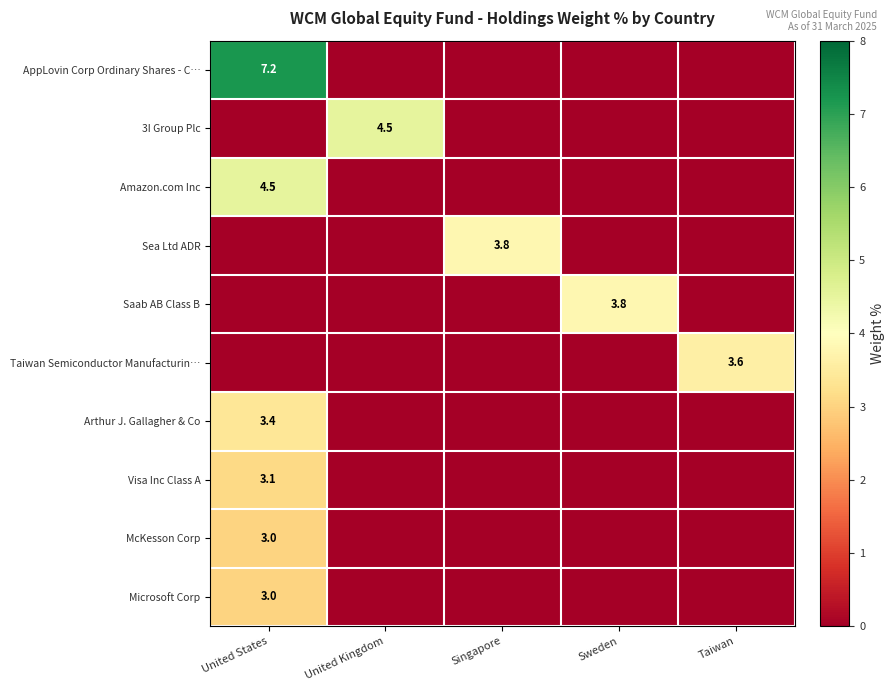

True or false: Saab AB Class B has a value of 3.8 at Sweden.

True